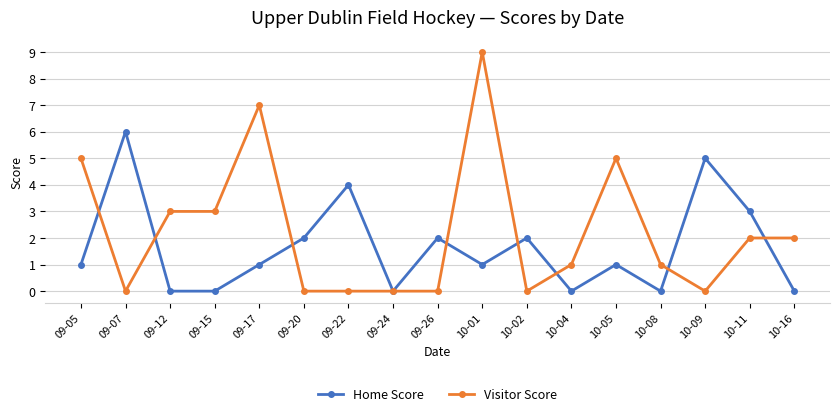

What is the spread (max minus min) of values at 09-15?

3